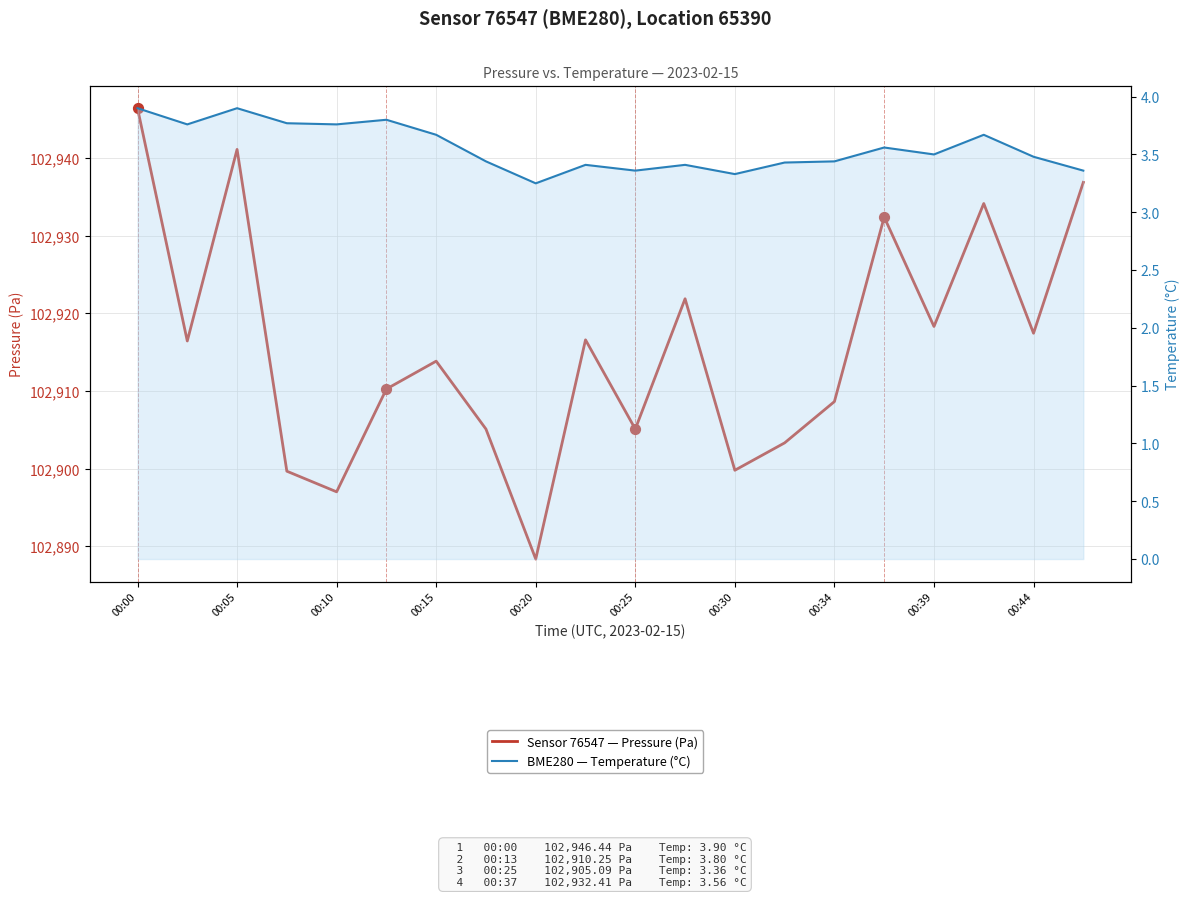

Which series has the largest Y range (max minus min)?

Sensor 76547 — Pressure (Pa)